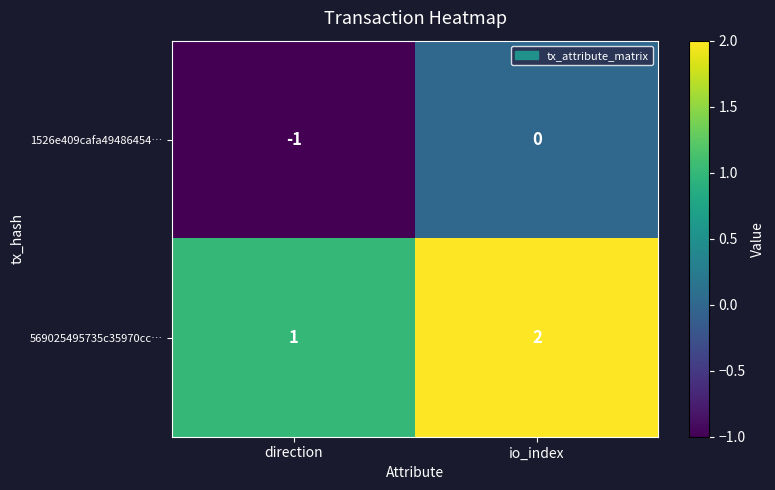

The value of 1526e409cafa49486454… at io_index is 1. True or false?

False